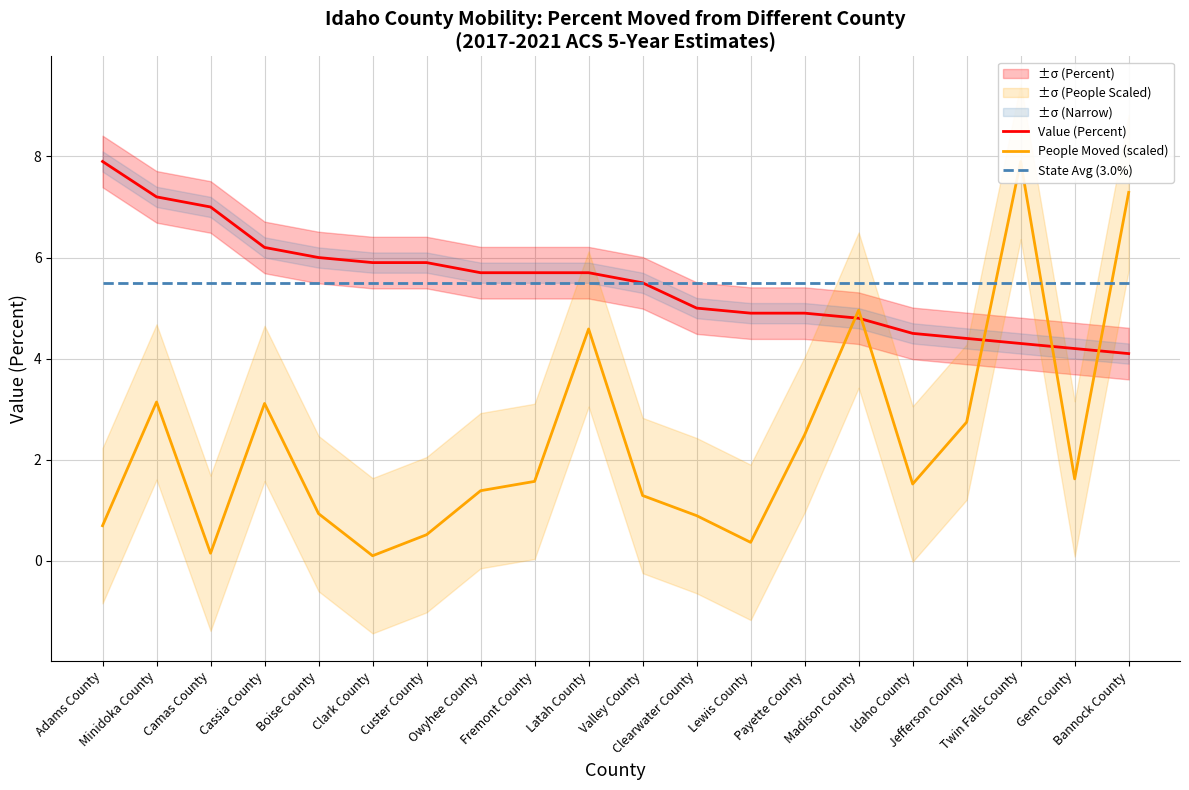

What is the sum of the State Avg (3.0%) values at Custer County and Lewis County?

11.0